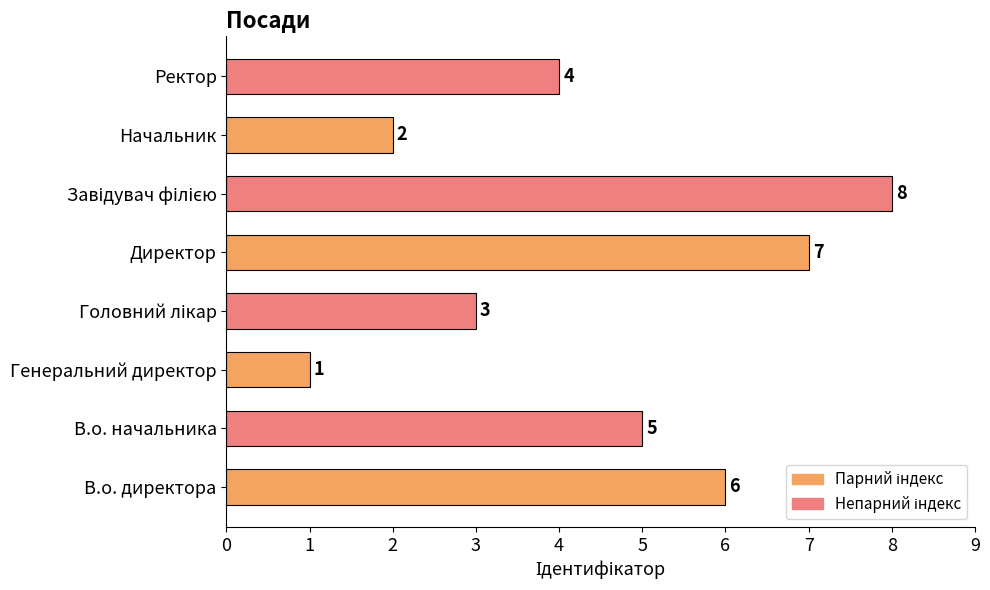

True or false: the data shows 1 at Начальник.

False